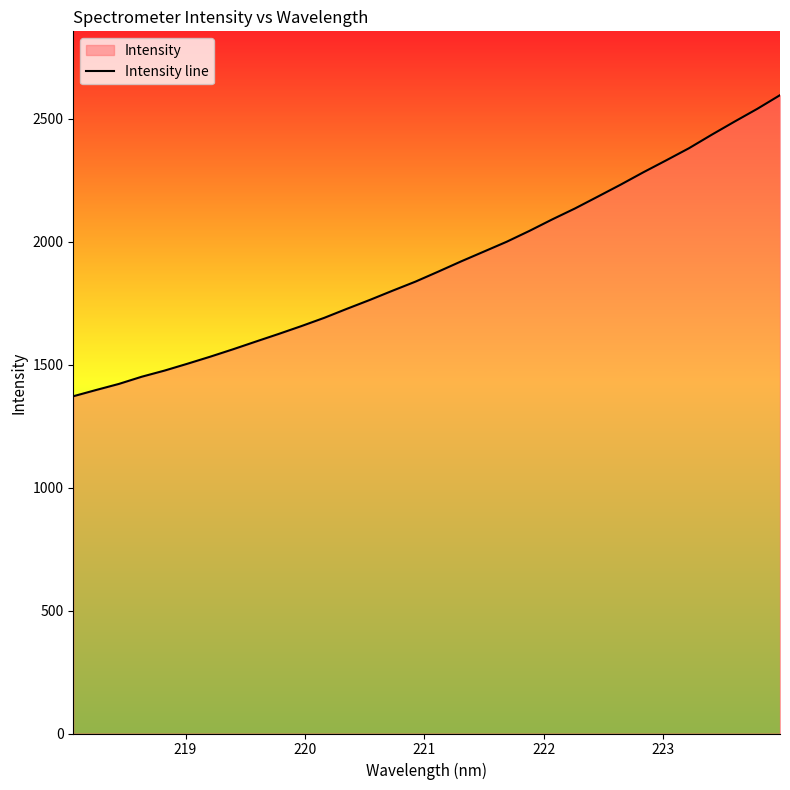

What is the maximum value shown in the chart?

2595.9